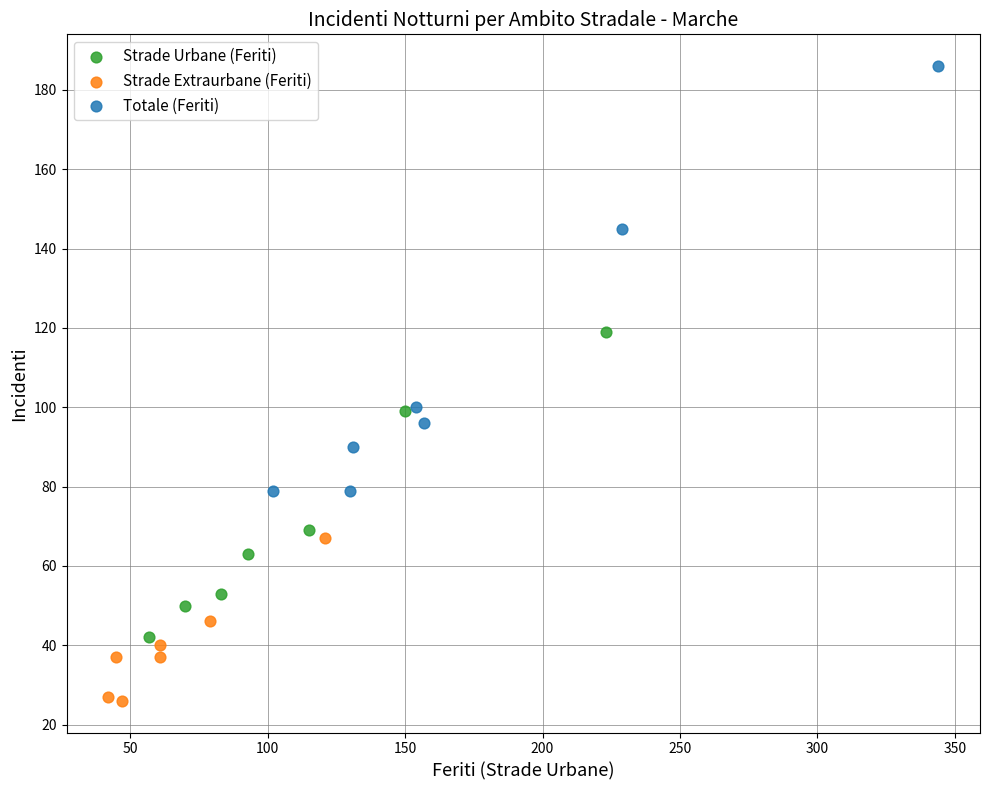

Which series contains the highest Y value?

Totale (Feriti)